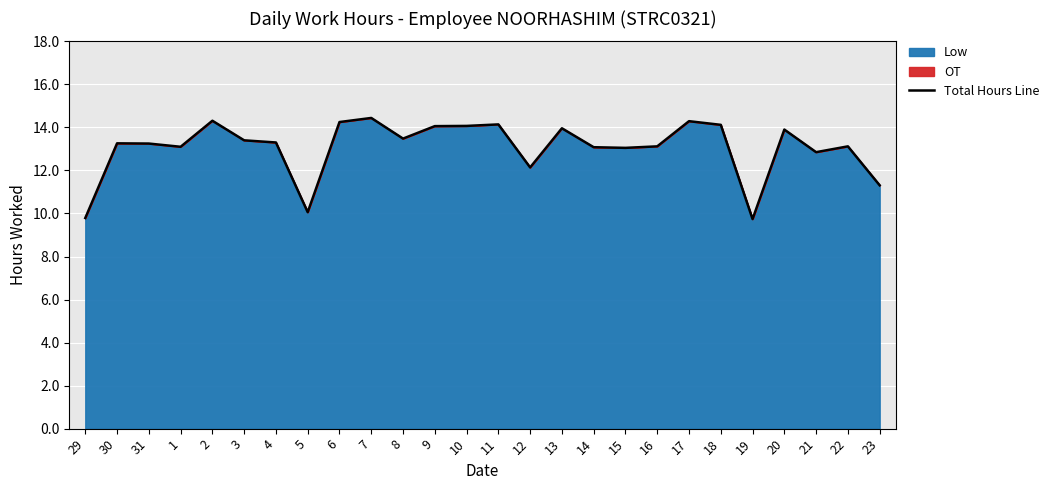

Between 20 and 17, which is larger?

17